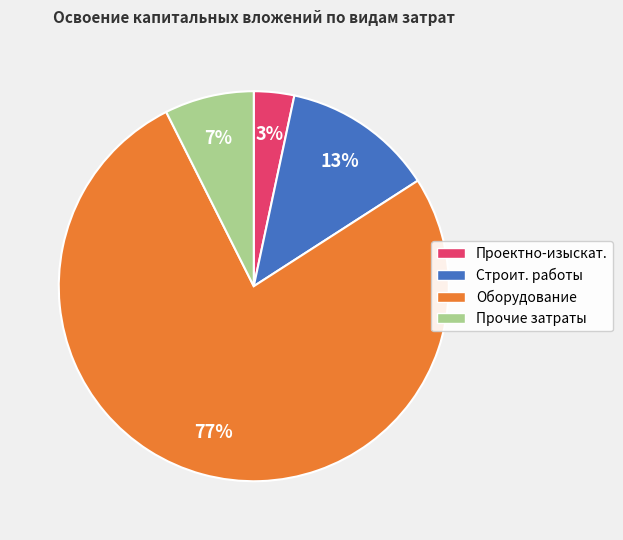

Is there any slice that represents more than half of the pie?

Yes